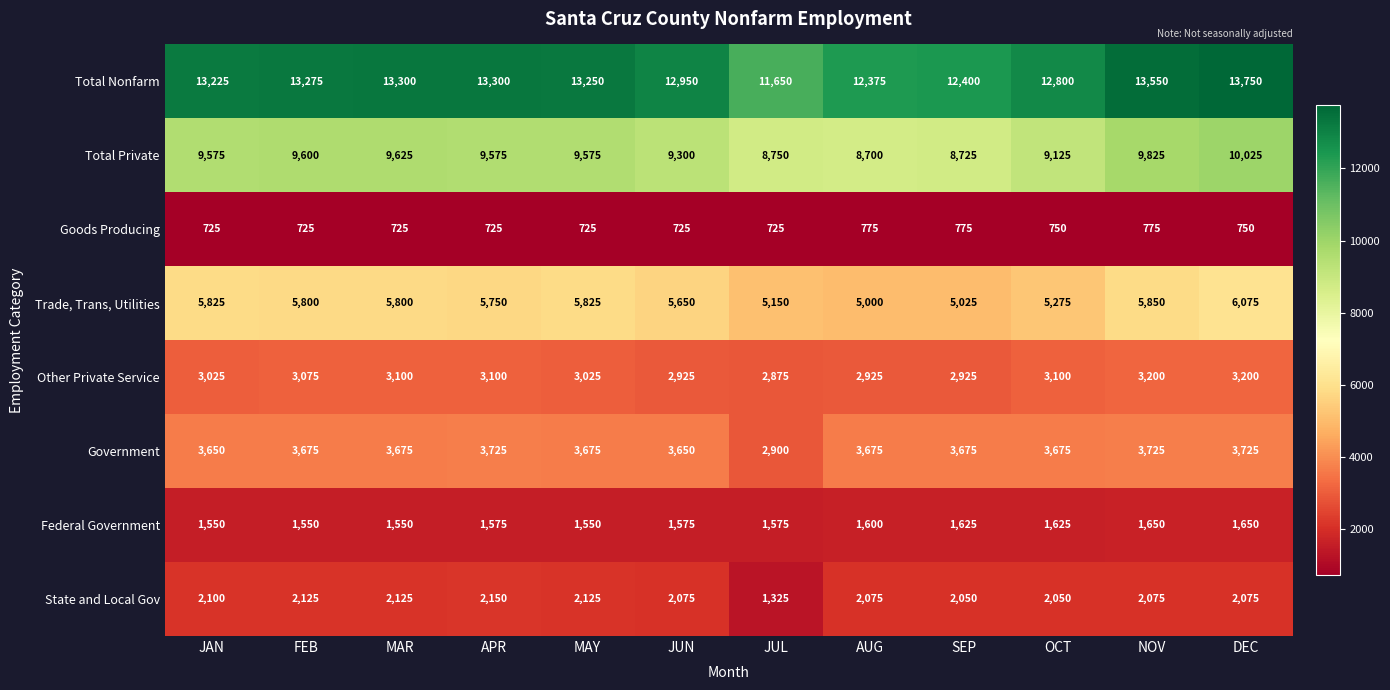

The value of Other Private Service at APR is 3100. True or false?

True